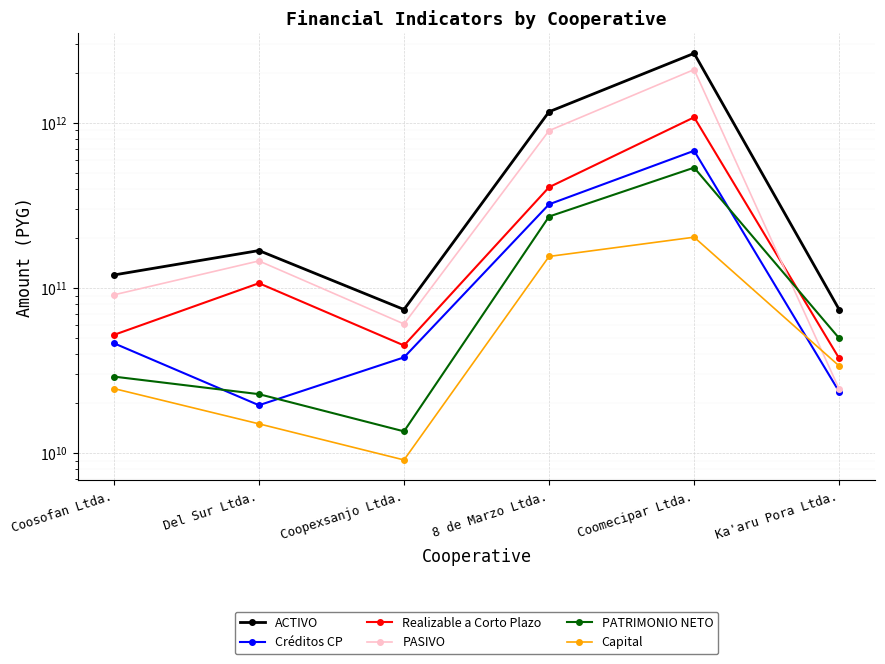

Which series has the widest spread of values?

ACTIVO